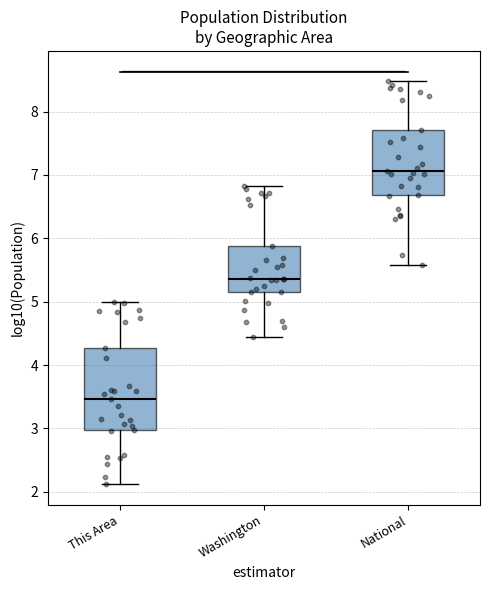

Reading left to right, read every box against the y-axis: the position of its median line, the range the box covers, and the ends of its whiskers. The values are not printed on the chart, so give them approximately, as read against the axis.

This Area: median 3.5, box 3.0 to 4.3, whiskers 2.1 to 5.0
Washington: median 5.4, box 5.1 to 5.9, whiskers 4.4 to 6.8
National: median 7.1, box 6.7 to 7.7, whiskers 5.6 to 8.5